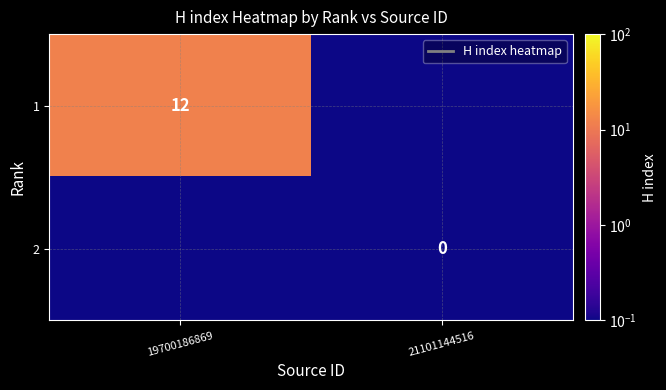

Is the value of 1 at 19700186869 greater than the value of 2 at 21101144516?

Yes